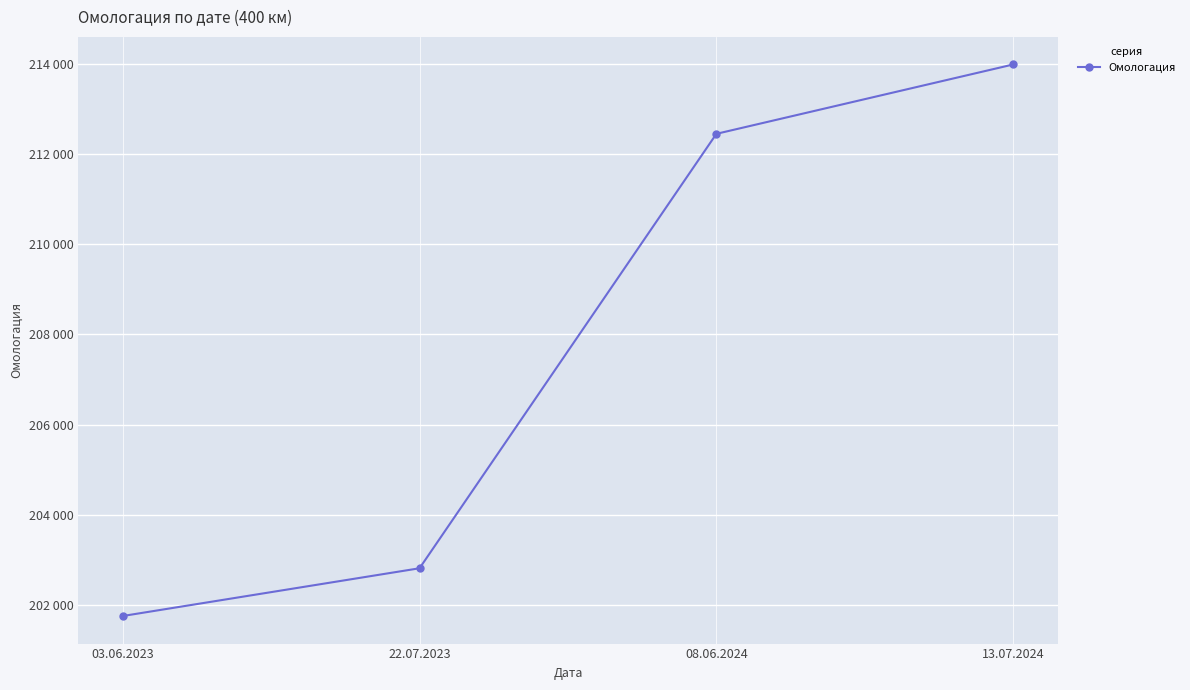

At which category does the chart reach its minimum across all series?

03.06.2023